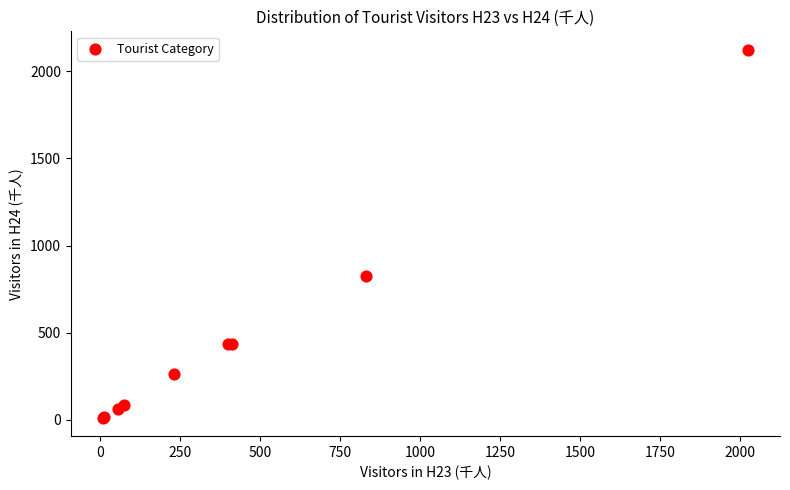

What Y value in the scatter plot is closest to 1067?

823